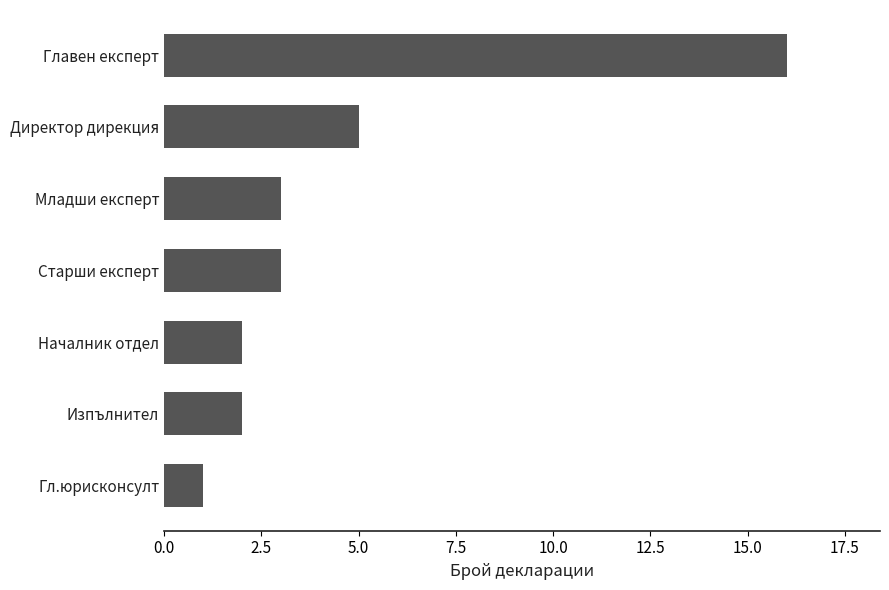

Approximately how many times larger is the value at Младши експерт compared to Началник отдел?

1.5